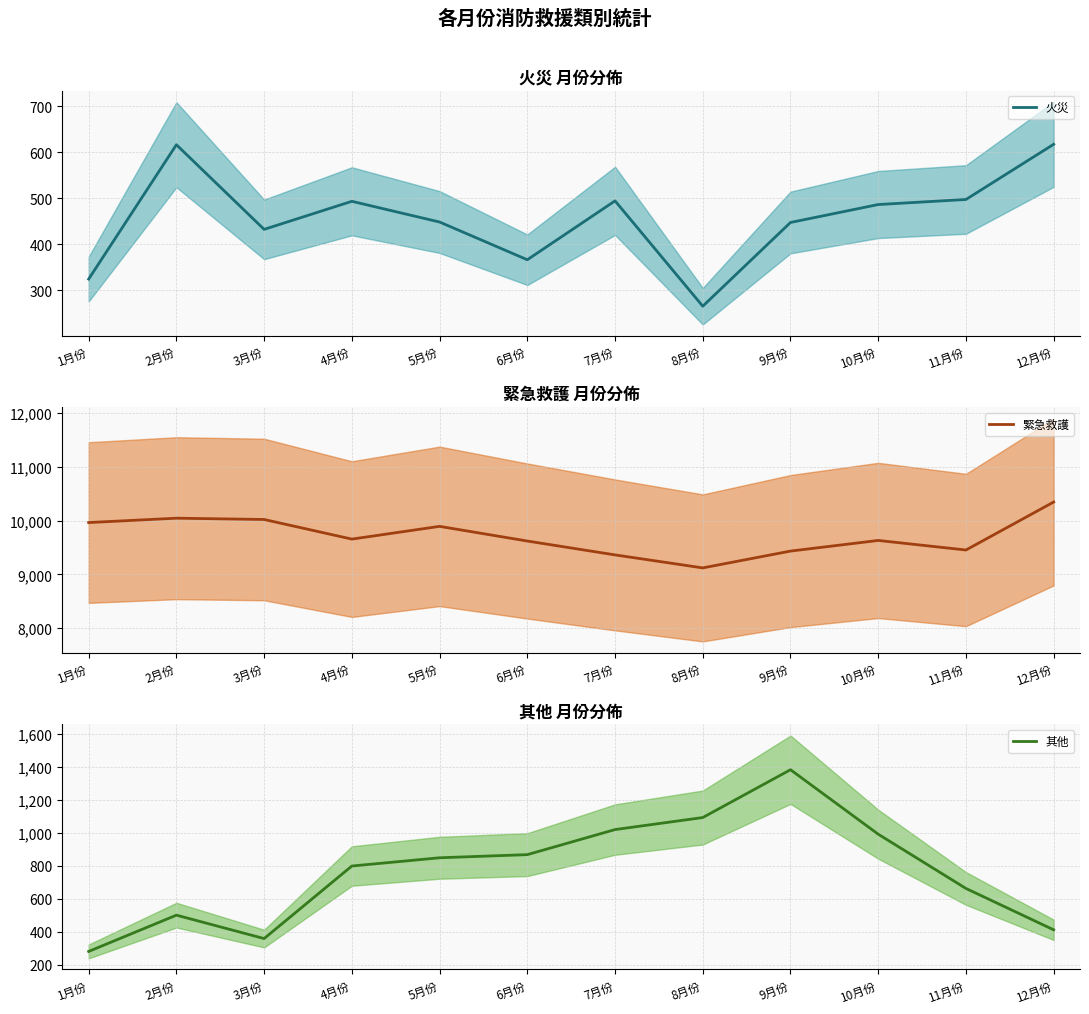

Which series has the largest range (max minus min)?

緊急救護